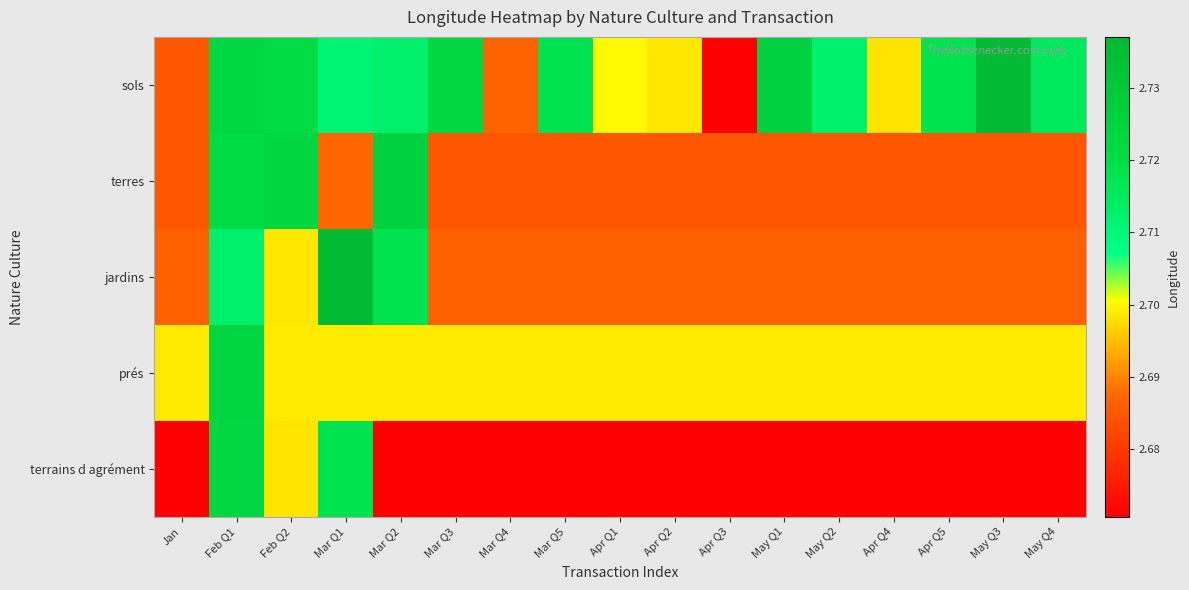

Reading right to left, extract all data points from this chart.

sols: May Q4=2.7	May Q3=2.7	Apr Q5=2.7	Apr Q4=2.7	May Q2=2.7	May Q1=2.7	Apr Q3=2.7	Apr Q2=2.7	Apr Q1=2.7	Mar Q5=2.7	Mar Q4=2.7	Mar Q3=2.7	Mar Q2=2.7	Mar Q1=2.7	Feb Q2=2.7	Feb Q1=2.7	Jan=2.7
terres: May Q4=2.7	May Q3=2.7	Apr Q5=2.7	Apr Q4=2.7	May Q2=2.7	May Q1=2.7	Apr Q3=2.7	Apr Q2=2.7	Apr Q1=2.7	Mar Q5=2.7	Mar Q4=2.7	Mar Q3=2.7	Mar Q2=2.7	Mar Q1=2.7	Feb Q2=2.7	Feb Q1=2.7	Jan=2.7
jardins: May Q4=2.7	May Q3=2.7	Apr Q5=2.7	Apr Q4=2.7	May Q2=2.7	May Q1=2.7	Apr Q3=2.7	Apr Q2=2.7	Apr Q1=2.7	Mar Q5=2.7	Mar Q4=2.7	Mar Q3=2.7	Mar Q2=2.7	Mar Q1=2.7	Feb Q2=2.7	Feb Q1=2.7	Jan=2.7
prés: May Q4=2.7	May Q3=2.7	Apr Q5=2.7	Apr Q4=2.7	May Q2=2.7	May Q1=2.7	Apr Q3=2.7	Apr Q2=2.7	Apr Q1=2.7	Mar Q5=2.7	Mar Q4=2.7	Mar Q3=2.7	Mar Q2=2.7	Mar Q1=2.7	Feb Q2=2.7	Feb Q1=2.7	Jan=2.7
terrains d agrément: May Q4=2.7	May Q3=2.7	Apr Q5=2.7	Apr Q4=2.7	May Q2=2.7	May Q1=2.7	Apr Q3=2.7	Apr Q2=2.7	Apr Q1=2.7	Mar Q5=2.7	Mar Q4=2.7	Mar Q3=2.7	Mar Q2=2.7	Mar Q1=2.7	Feb Q2=2.7	Feb Q1=2.7	Jan=2.7